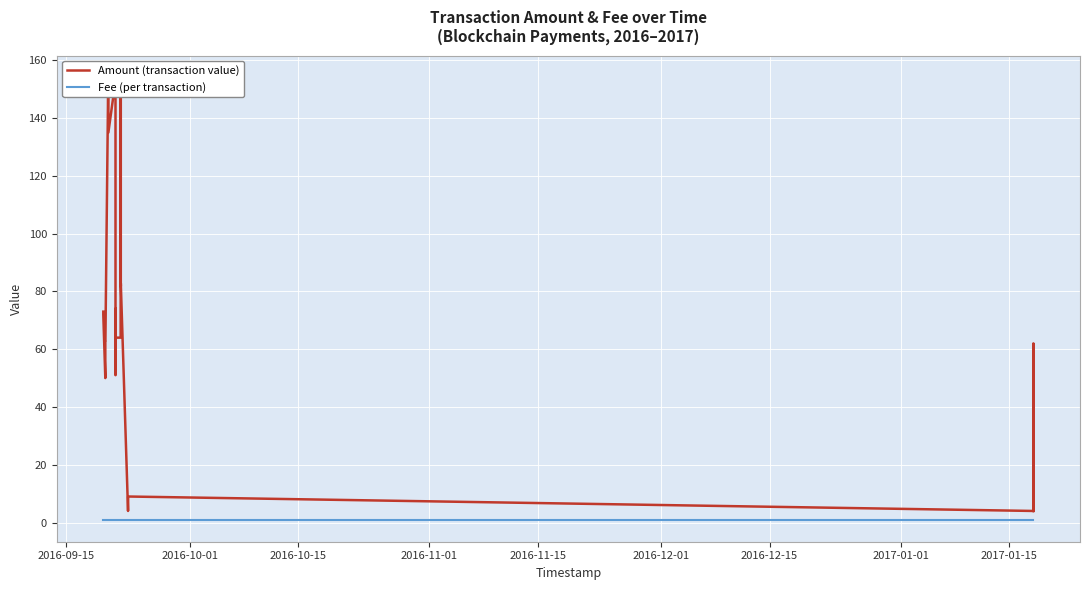

Reading right to left, what are all the values shown in this chart?

Amount (transaction value): 4.0	4.0	5.0	5.0	4.0	4.0	62.0	61.0	5.0	10.0	5.0	4.0	4.0	9.0	10.0	5.0	5.0	4.0	9.0	4.0	82.8	81.8	154.0	152.0	136.0	64.0	64.0	74.0	64.0	73.0	51.0	153.0	135.0	151.0	63.0	63.0	63.0	50.0	72.0	73.0
Fee (per transaction): 1.0	1.0	1.0	1.0	1.0	1.0	1.0	1.0	1.0	1.0	1.0	1.0	1.0	1.0	1.0	1.0	1.0	1.0	1.0	1.0	1.0	1.0	1.0	1.0	1.0	1.0	1.0	1.0	1.0	1.0	1.0	1.0	1.0	1.0	1.0	1.0	1.0	1.0	1.0	1.0